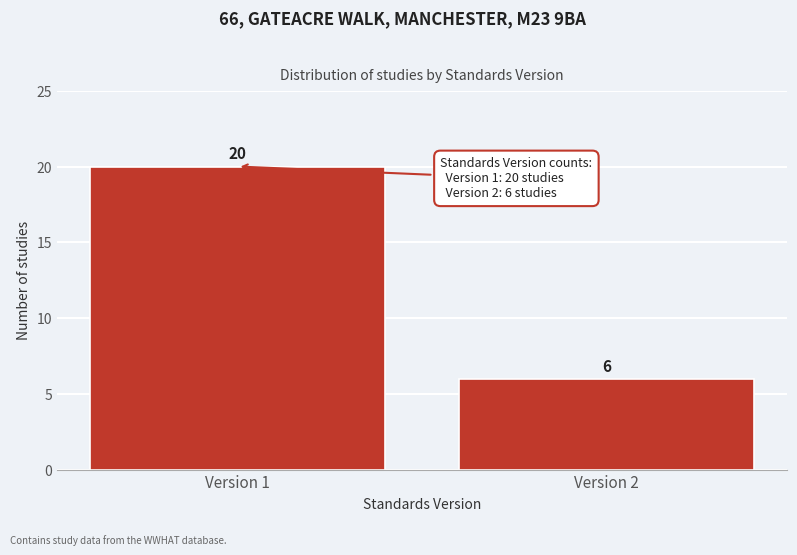

Reading left to right, list all the values displayed in this chart.

Version 1=20	Version 2=6